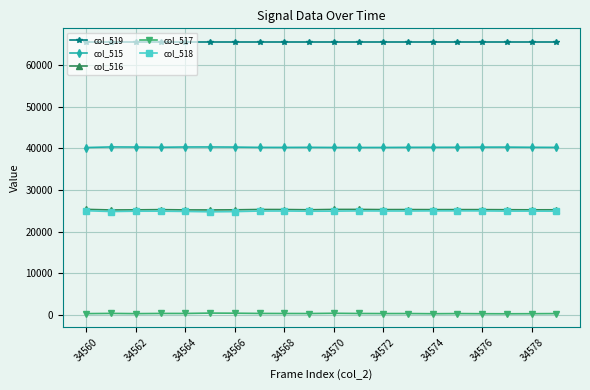

True or false: col_515 and col_516 intersect in this chart.

False